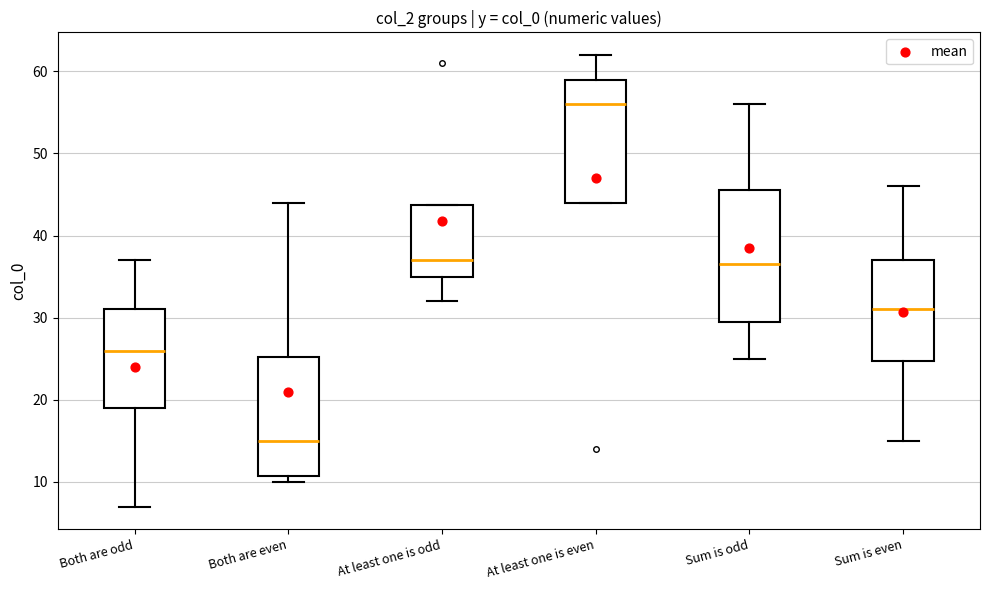

Reading left to right, read every box against the y-axis: the position of its median line, the range the box covers, and the ends of its whiskers. The values are not printed on the chart, so give them approximately, as read against the axis.

Both are odd: median 26, box 19 to 31, whiskers 7 to 37
Both are even: median 15, box 11 to 25, whiskers 10 to 44
At least one is odd: median 37, box 35 to 44, whiskers 32 to 44
At least one is even: median 56, box 44 to 59, whiskers 44 to 62
Sum is odd: median 37, box 30 to 46, whiskers 25 to 56
Sum is even: median 31, box 25 to 37, whiskers 15 to 46